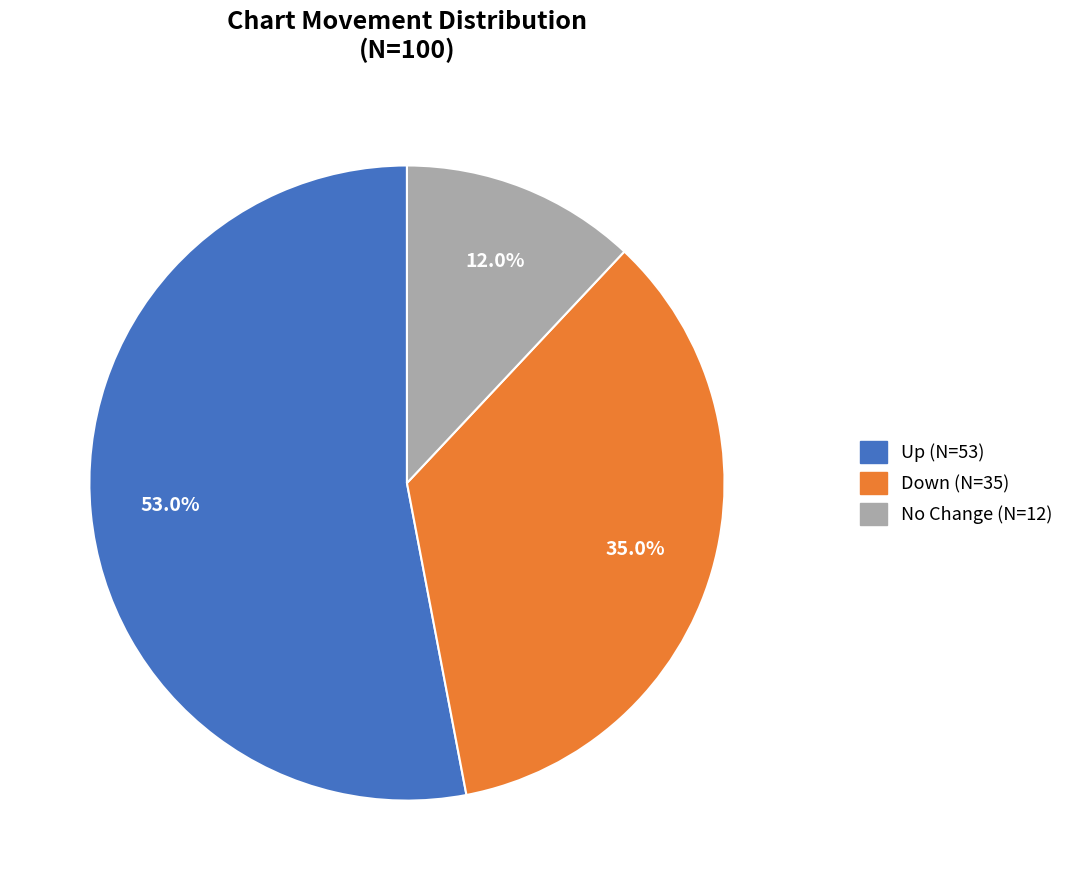

Does any single category account for the majority?

Yes